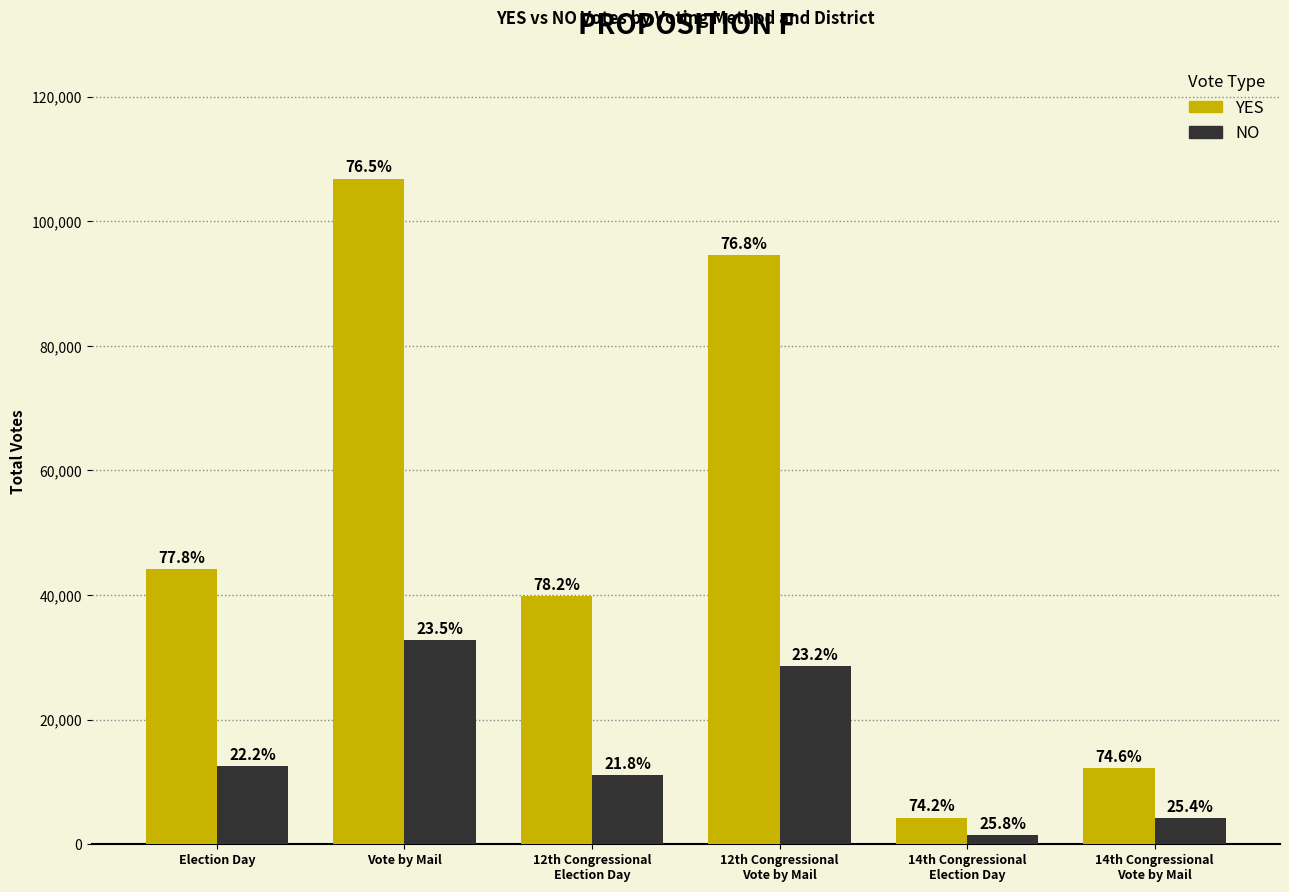

How many bars are there in each group?

2